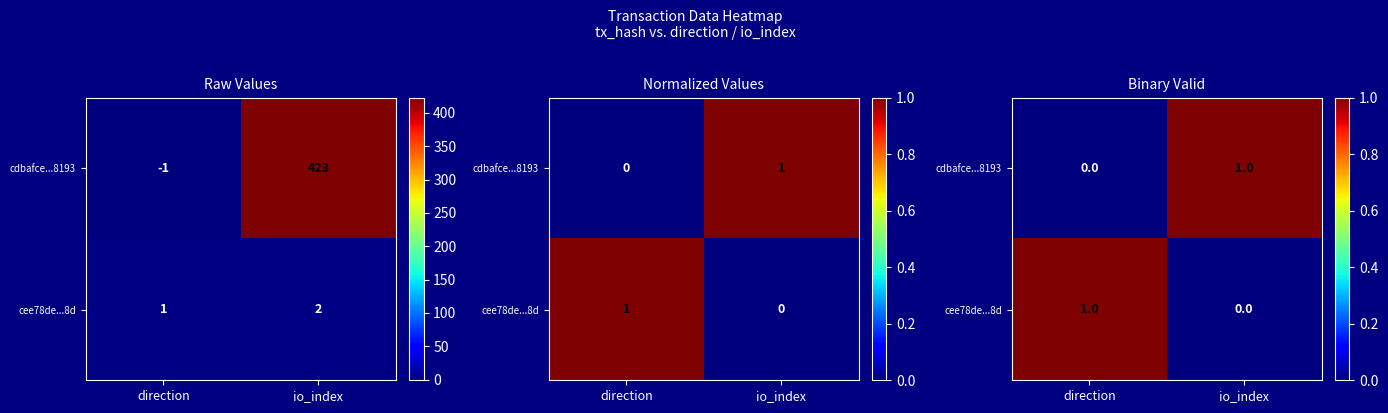

At which label does cee78de...8d reach its peak?

direction